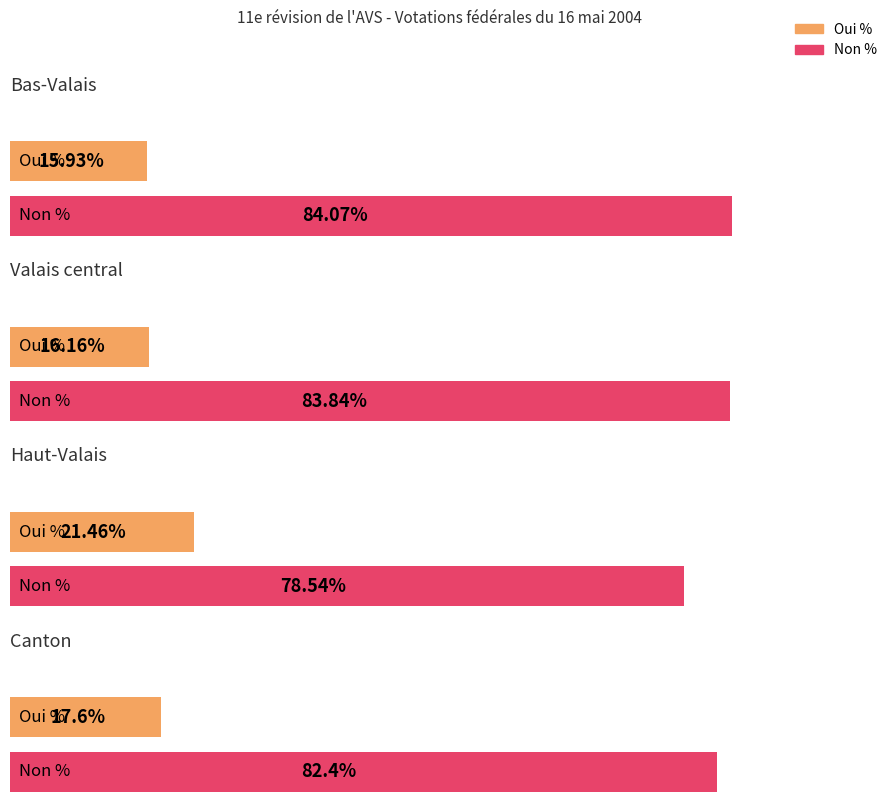

List the series in order of their peak value, highest first.

Non %, Oui %